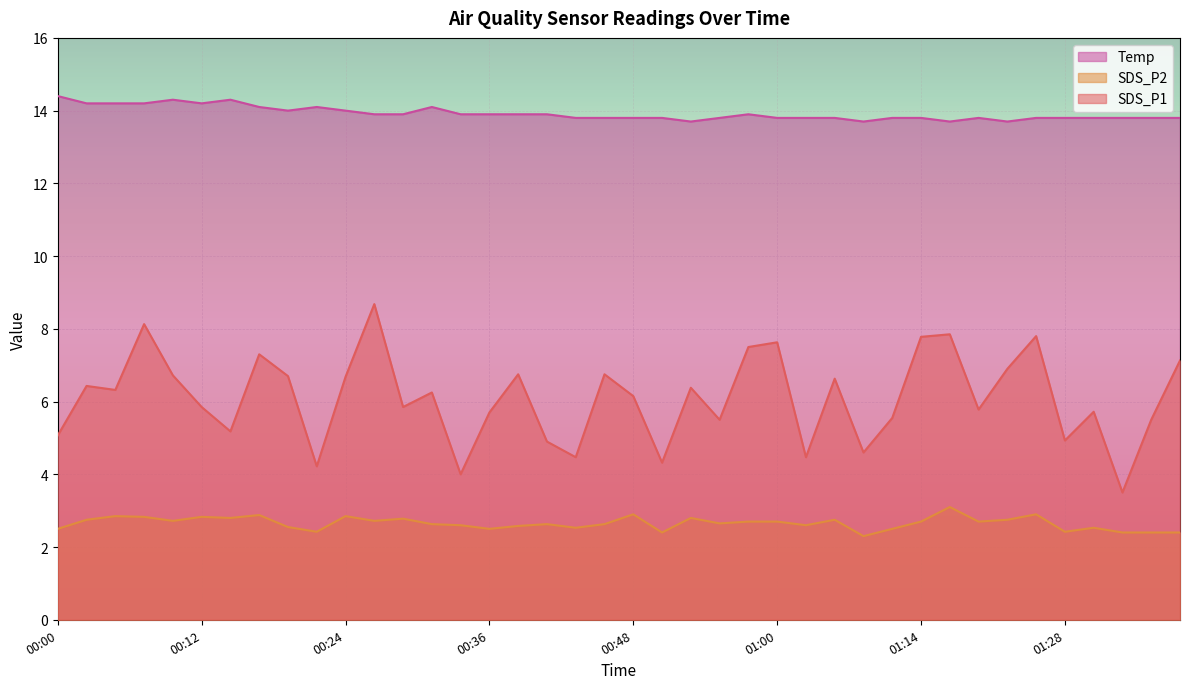

What value does the SDS_P1 series have at 00:31?

6.2